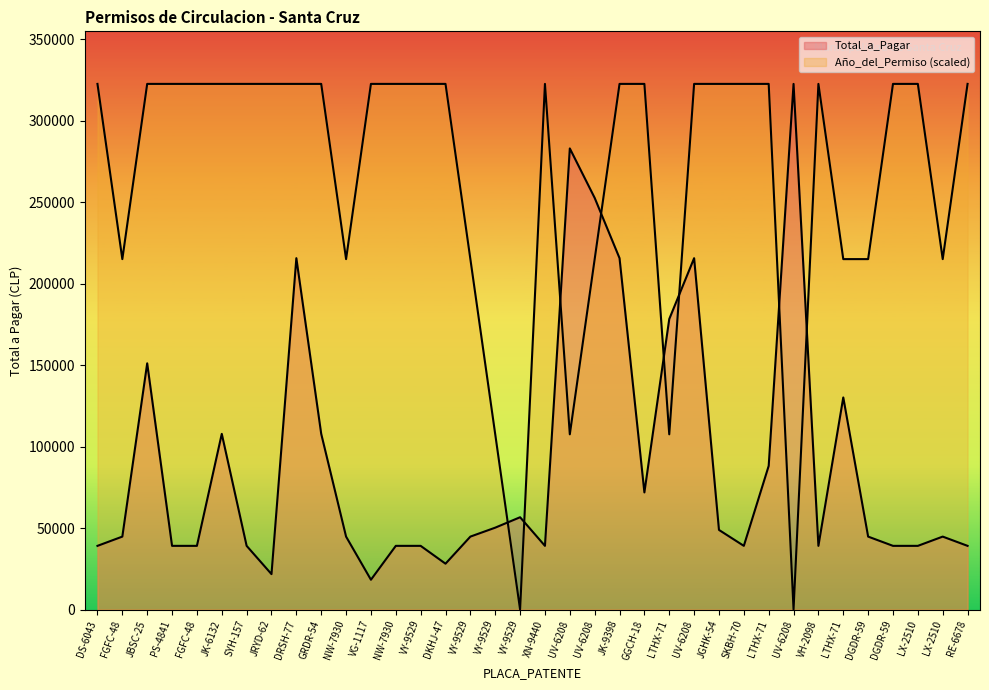

Where is the first local maximum for Total_a_Pagar?

JBSC-25